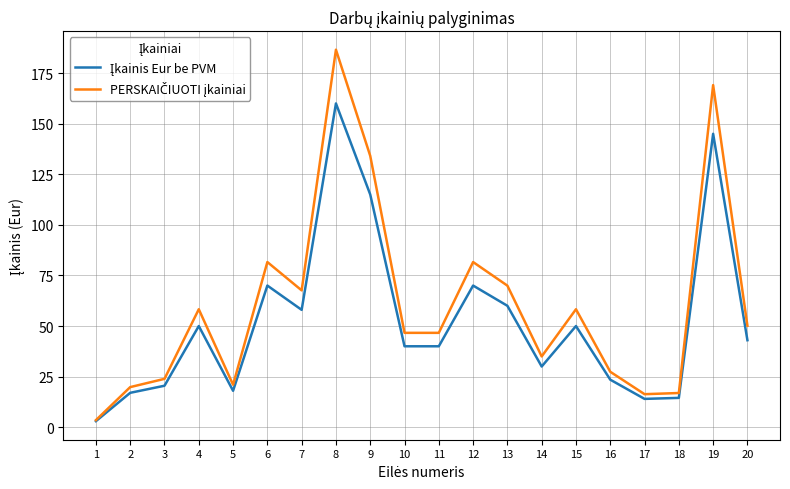

At which category is the sum across all series the highest?

8